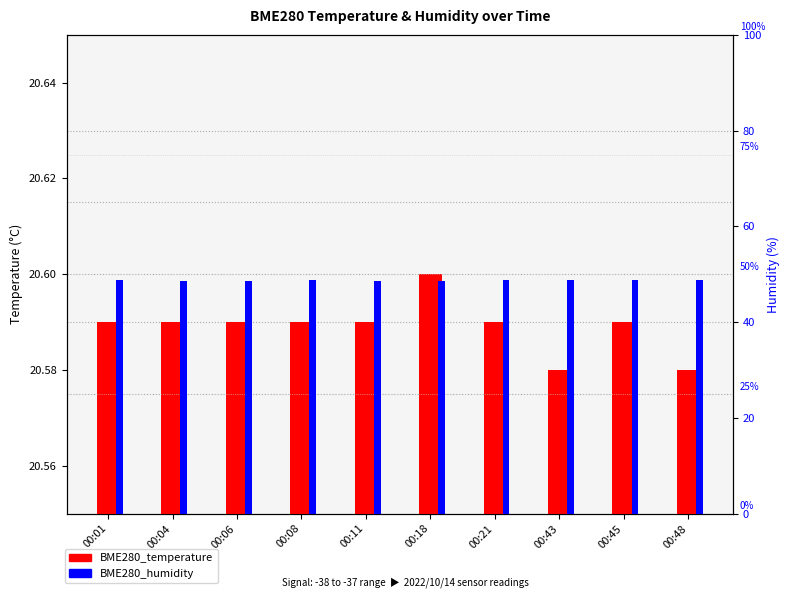

What are all the series names shown in the legend?

BME280_temperature, BME280_humidity